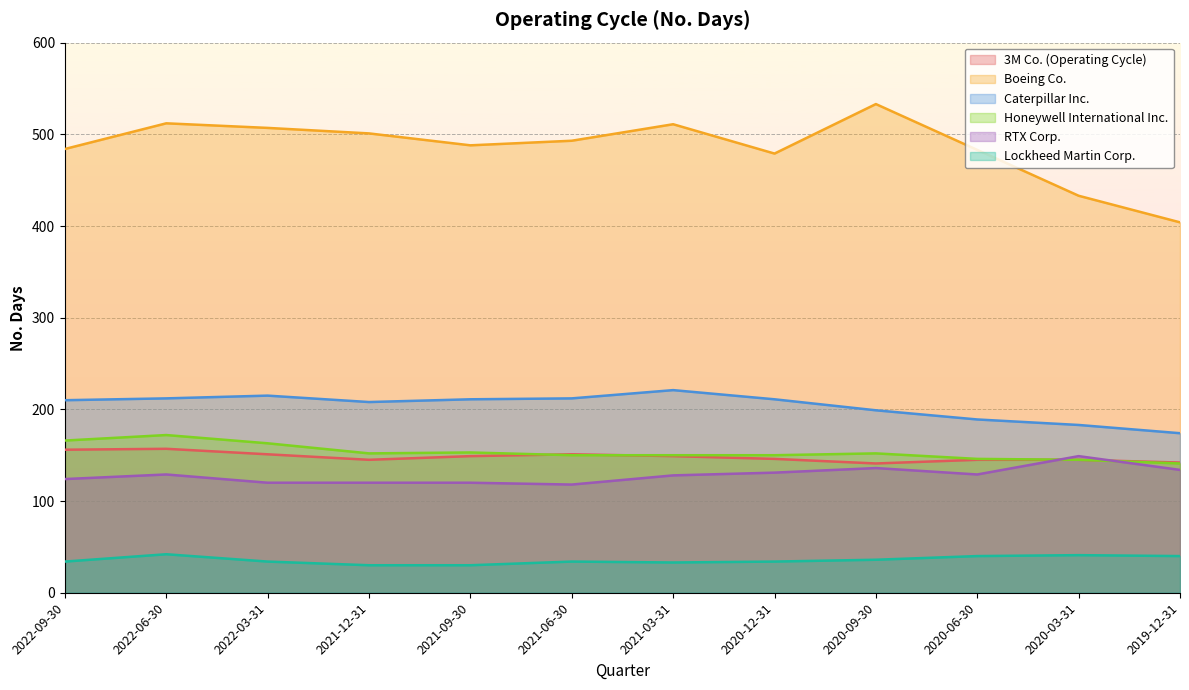

At which category does the chart reach its peak across all series?

2020-09-30